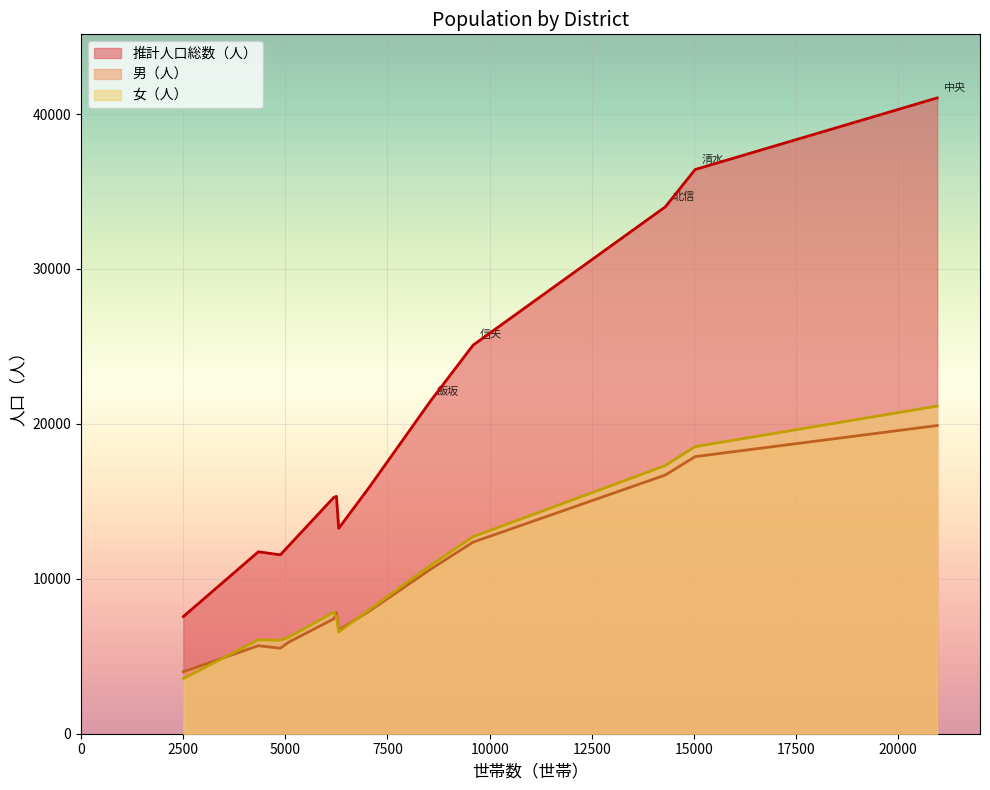

True or false: 男（人） and 推計人口総数（人） intersect in this chart.

False